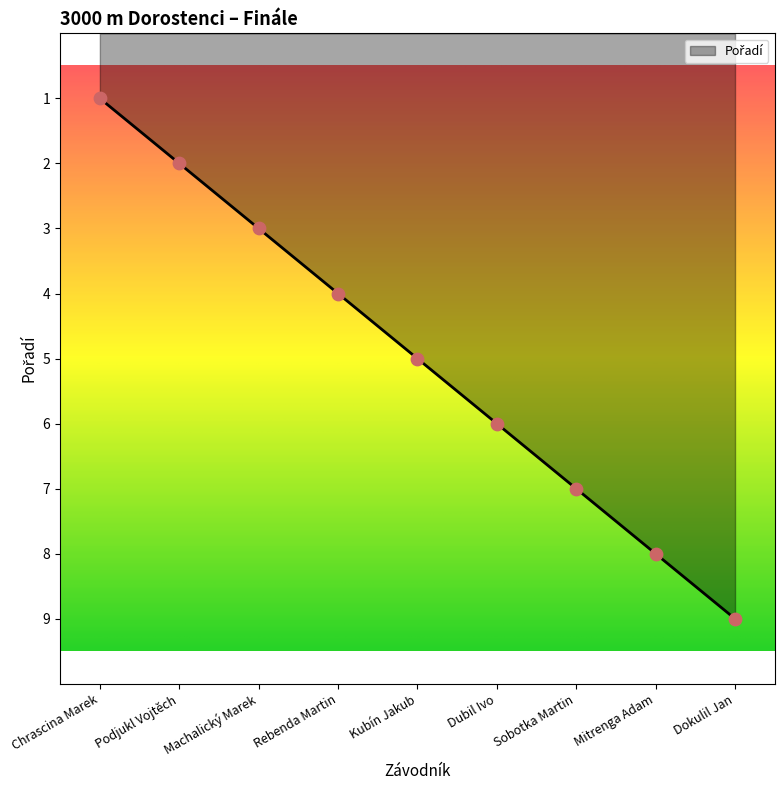

What is the ratio of the value at Chrascina Marek to the value at Dubil Ivo?

0.2